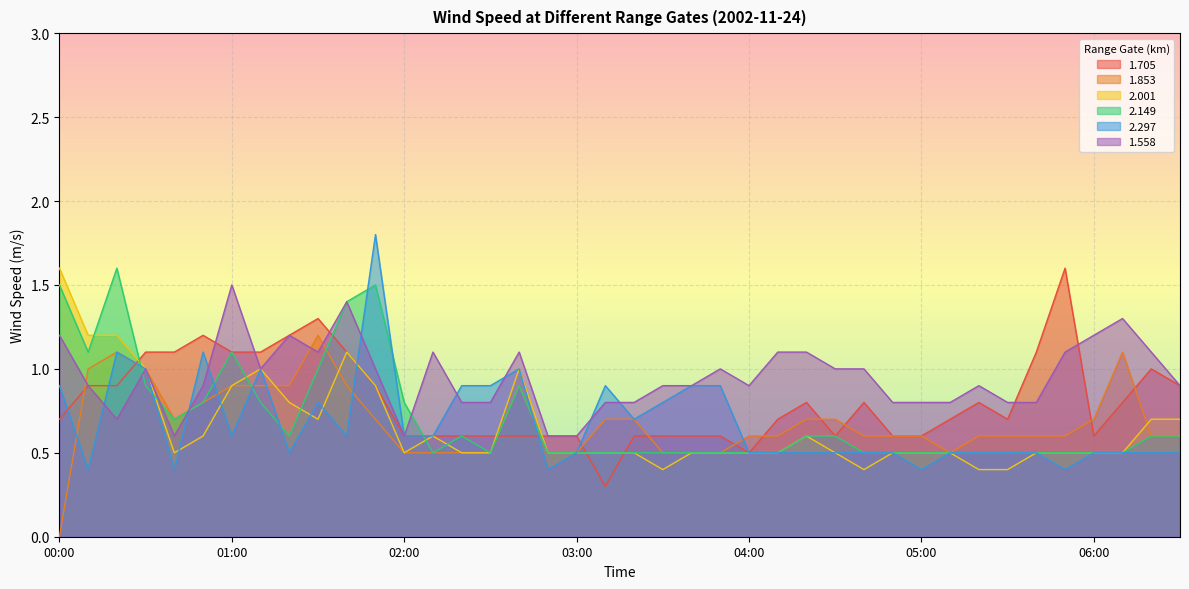

Reading left to right, list all the values displayed in this chart.

1.705: 0.7	0.9	0.9	1.1	1.1	1.2	1.1	1.1	1.2	1.3	1.1	0.9	0.6	0.6	0.6	0.6	0.6	0.6	0.6	0.3	0.6	0.6	0.6	0.6	0.5	0.7	0.8	0.6	0.8	0.6	0.6	0.7	0.8	0.7	1.1	1.6	0.6	0.8	1.0	0.9
1.853: 0.0	1.0	1.1	1.0	0.7	0.8	0.9	0.9	0.9	1.2	0.9	0.7	0.5	0.5	0.5	0.5	0.9	0.5	0.5	0.7	0.7	0.5	0.5	0.5	0.6	0.6	0.7	0.7	0.6	0.6	0.6	0.5	0.6	0.6	0.6	0.6	0.7	1.1	0.6	0.6
2.001: 1.6	1.2	1.2	1.0	0.5	0.6	0.9	1.0	0.8	0.7	1.1	0.9	0.5	0.6	0.5	0.5	1.0	0.5	0.5	0.5	0.5	0.4	0.5	0.5	0.5	0.5	0.6	0.5	0.4	0.5	0.5	0.5	0.4	0.4	0.5	0.5	0.5	0.5	0.7	0.7
2.149: 1.5	1.1	1.6	0.9	0.7	0.8	1.1	0.8	0.6	1.0	1.4	1.5	0.8	0.5	0.6	0.5	0.9	0.5	0.5	0.5	0.5	0.5	0.5	0.5	0.5	0.5	0.6	0.6	0.5	0.5	0.5	0.5	0.5	0.5	0.5	0.5	0.5	0.5	0.6	0.6
2.297: 0.9	0.4	1.1	1.0	0.4	1.1	0.6	1.0	0.5	0.8	0.6	1.8	0.6	0.6	0.9	0.9	1.0	0.4	0.5	0.9	0.7	0.8	0.9	0.9	0.5	0.5	0.5	0.5	0.5	0.5	0.4	0.5	0.5	0.5	0.5	0.4	0.5	0.5	0.5	0.5
1.558: 1.2	0.9	0.7	1.0	0.6	0.9	1.5	1.0	1.2	1.1	1.4	1.0	0.6	1.1	0.8	0.8	1.1	0.6	0.6	0.8	0.8	0.9	0.9	1.0	0.9	1.1	1.1	1.0	1.0	0.8	0.8	0.8	0.9	0.8	0.8	1.1	1.2	1.3	1.1	0.9